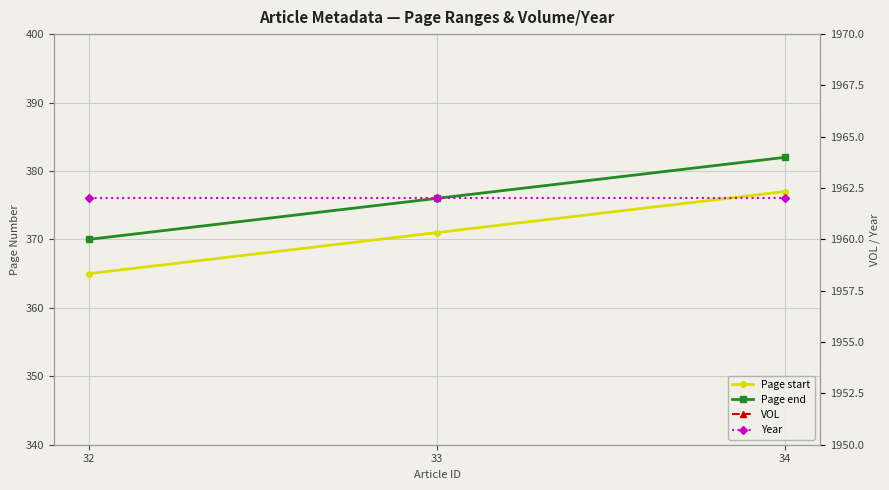

What is the total value across all series at 32?

2746